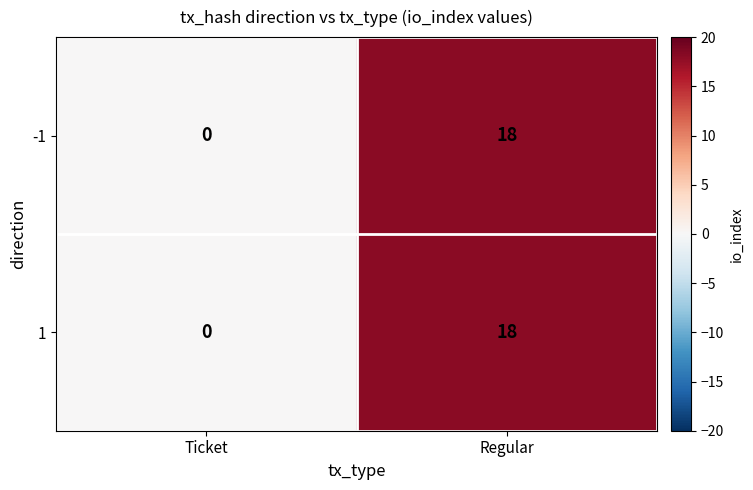

What value does the 1 series have at Regular, to the nearest 5?

20